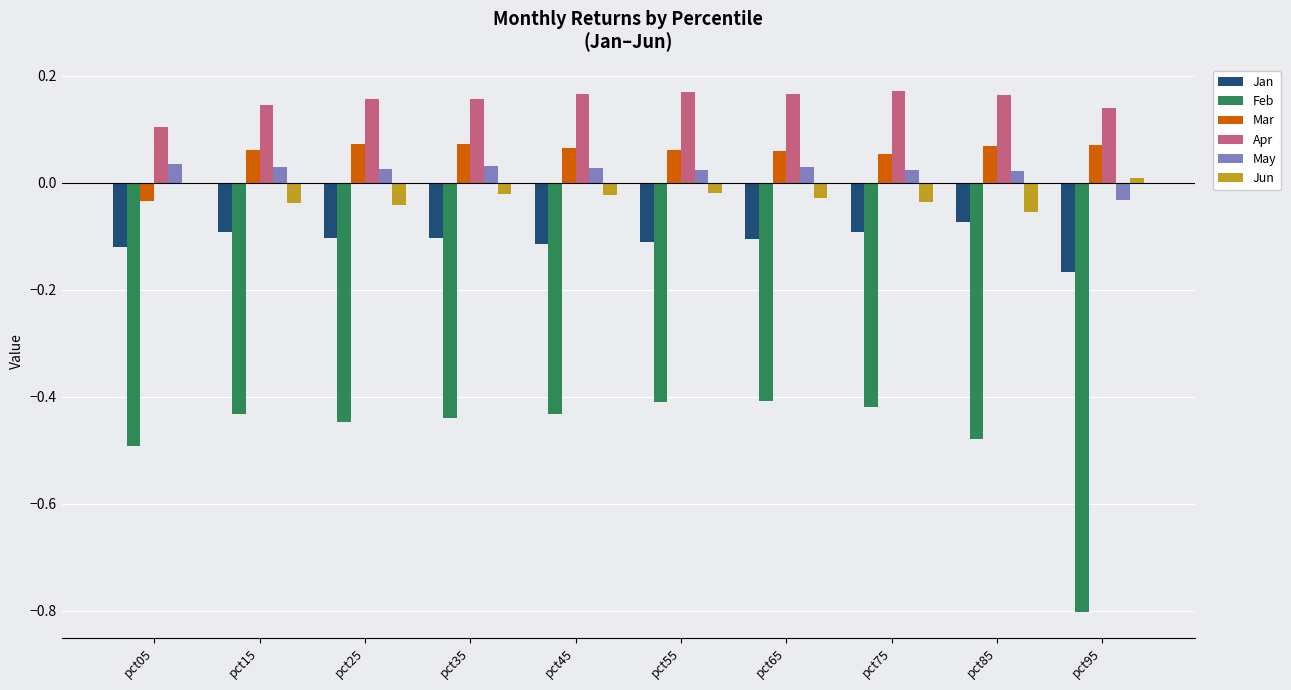

The Mar series shows 0.0 at pct65. True or false?

False